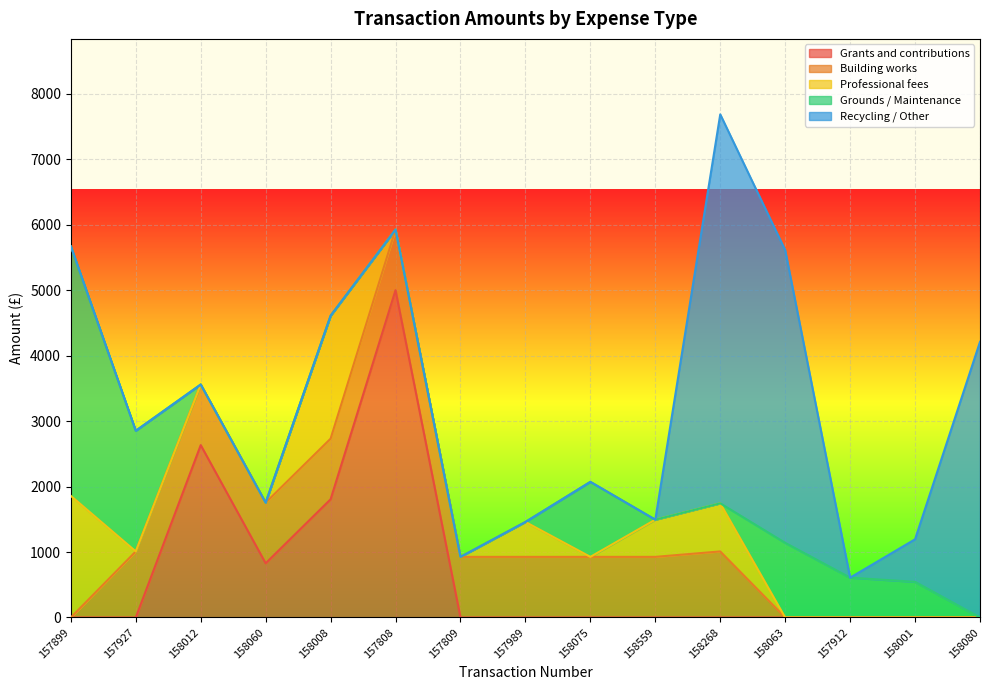

How many lines are shown in the chart?

5